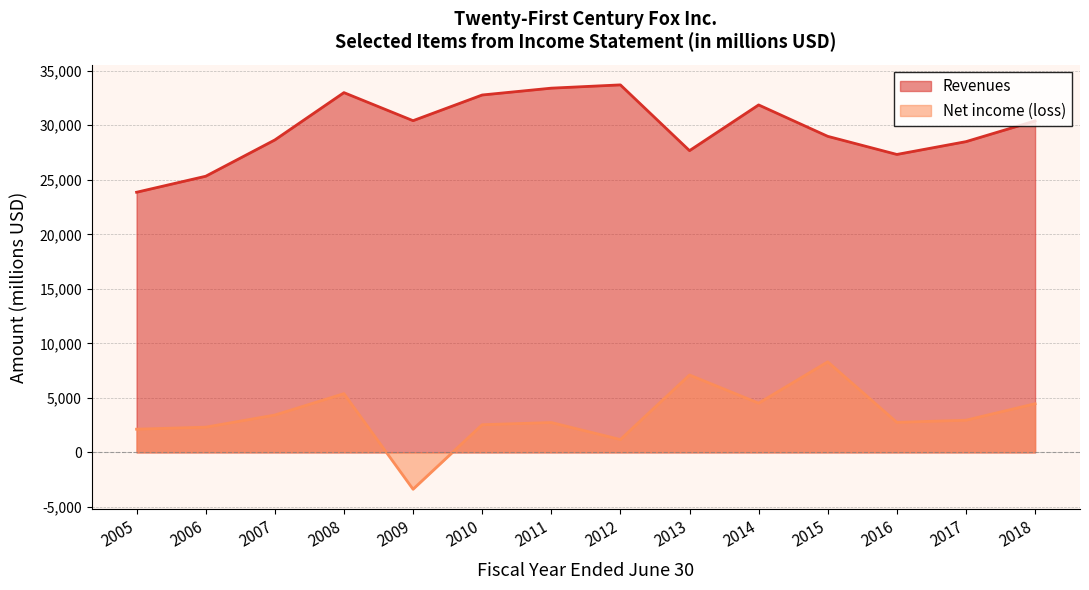

What is the difference between the highest and lowest values at 2009?

33801